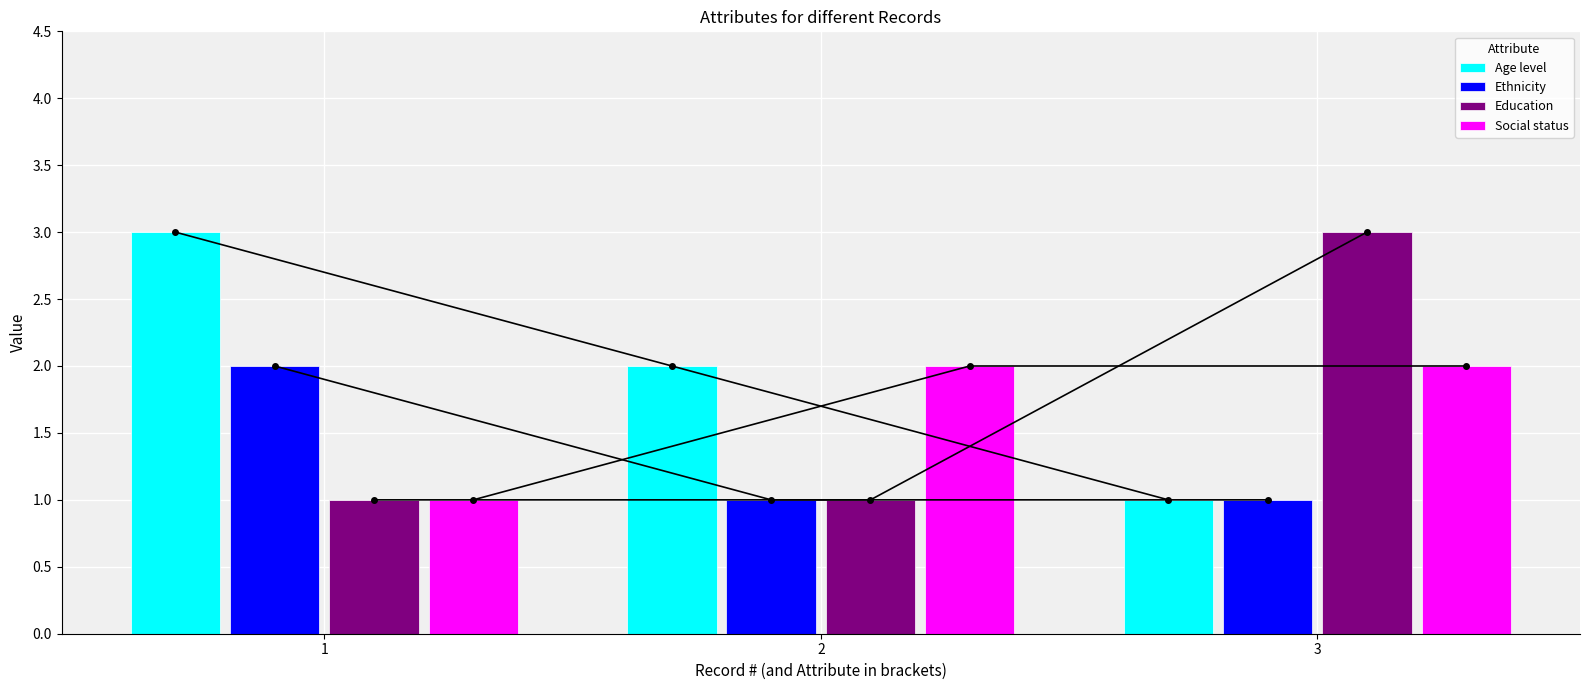

Is it true that Age level equals 3 at 1?

True